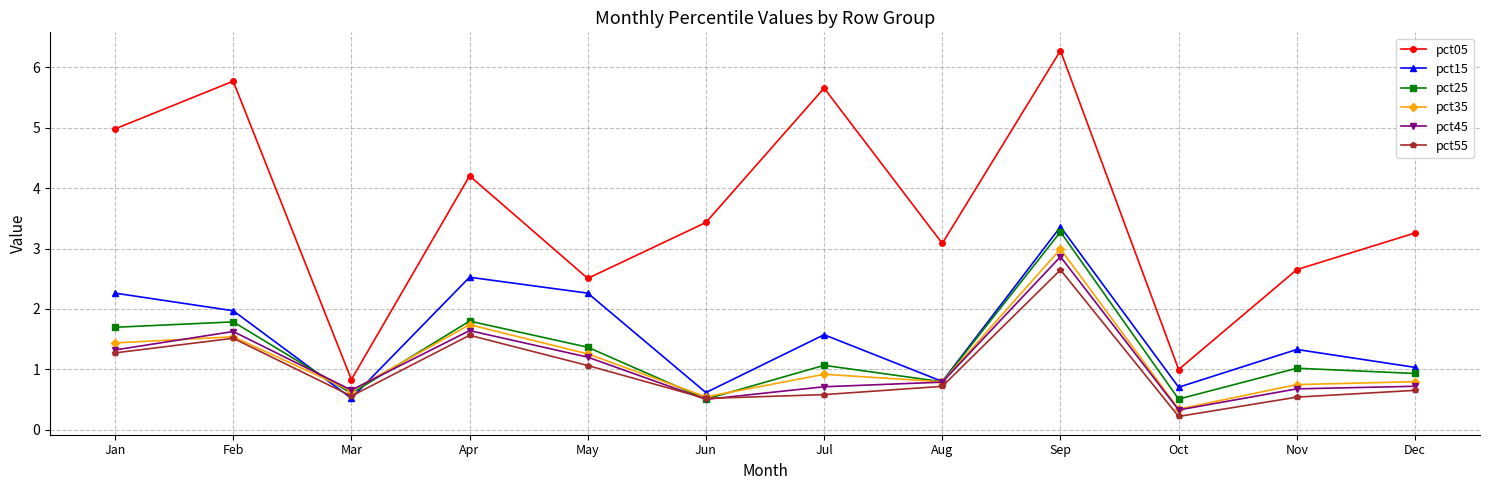

True or false: pct05 and pct35 cross at least once.

False